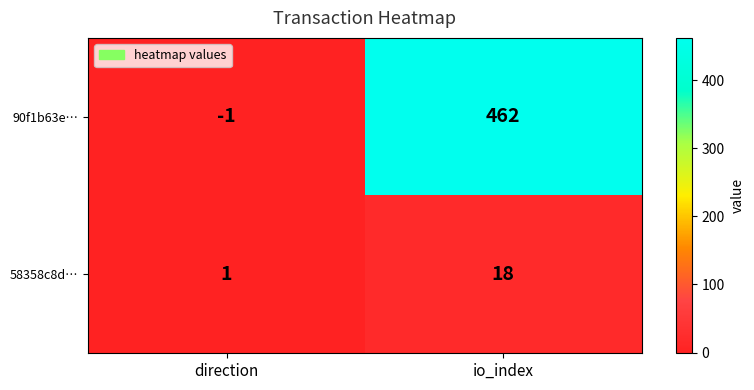

Is it true that 90f1b63e… equals 818 at io_index?

False